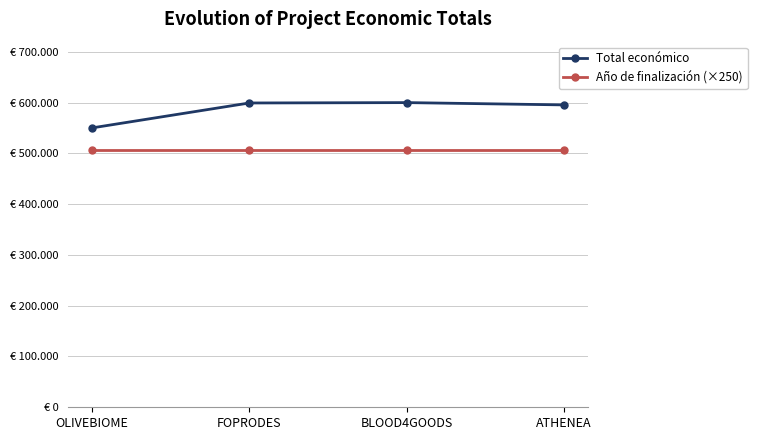

True or false: Total económico and Año de finalización (×250) cross at least once.

False